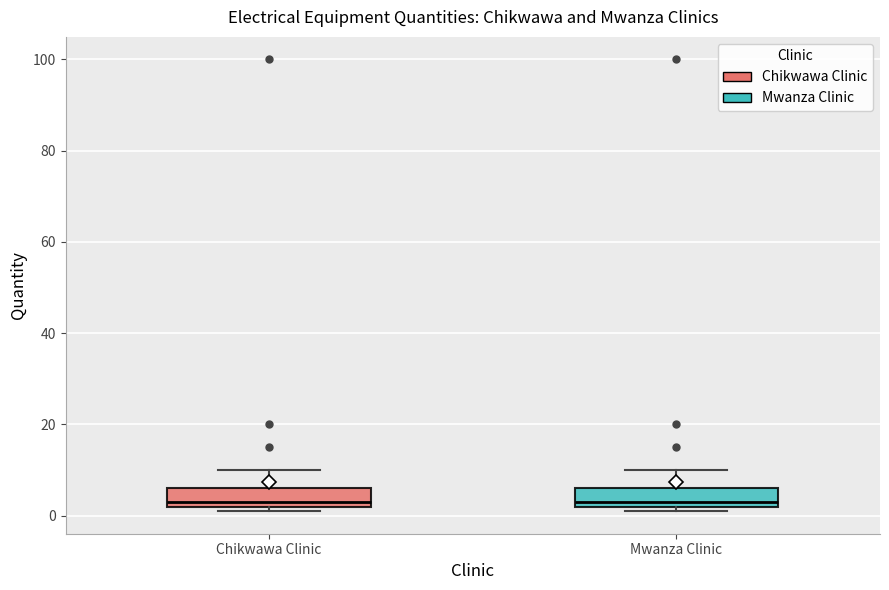

Reading left to right, transcribe this box plot: for each box, give where its median line is, the range the box spans, and where its two whiskers end, as read against the y-axis. The values are not printed on the chart, so give them approximately, as read against the axis.

Chikwawa Clinic: median 4, box 2 to 6, whiskers 2 (just below the box's lower edge) to 10
Mwanza Clinic: median 4, box 2 to 6, whiskers 2 (just below the box's lower edge) to 10